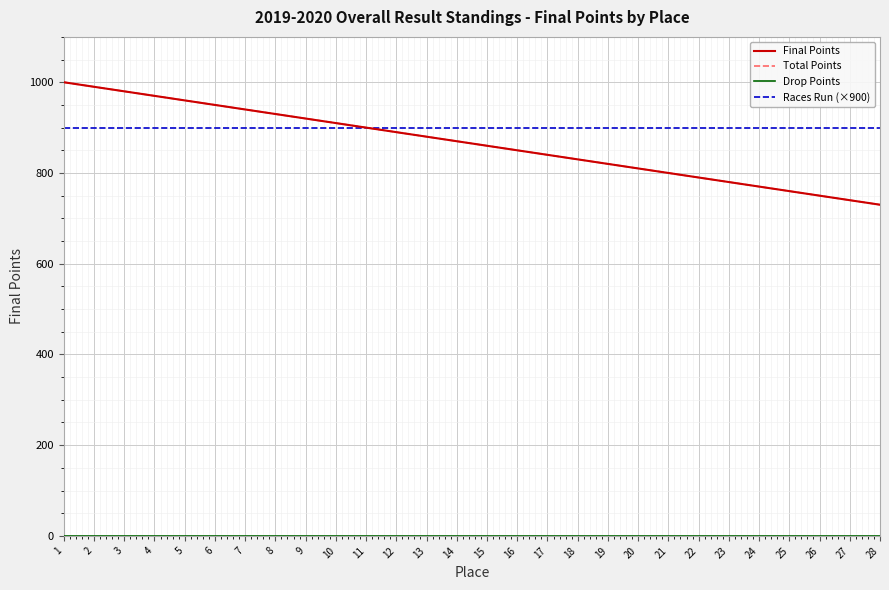

Which category has the highest value in the Races Run (×900) series?

1